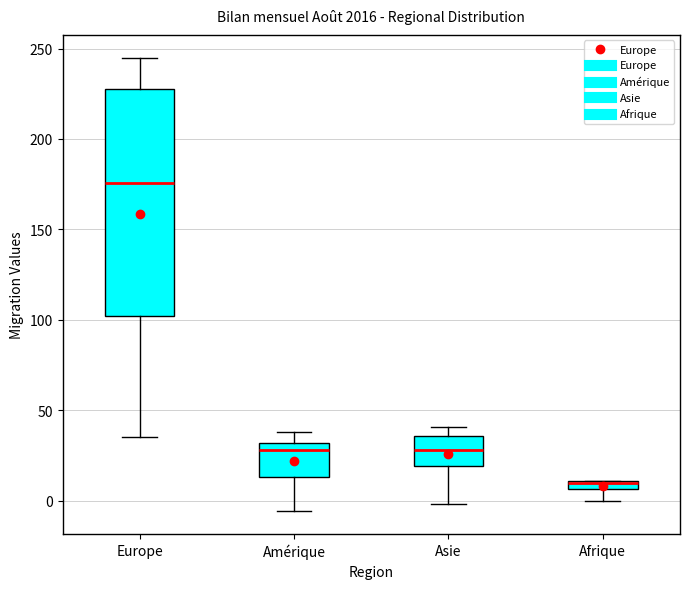

Where does the lower whisker of the box for Amérique end on the y-axis? The values are not printed on the chart, so give them approximately, as read against the axis.

-5